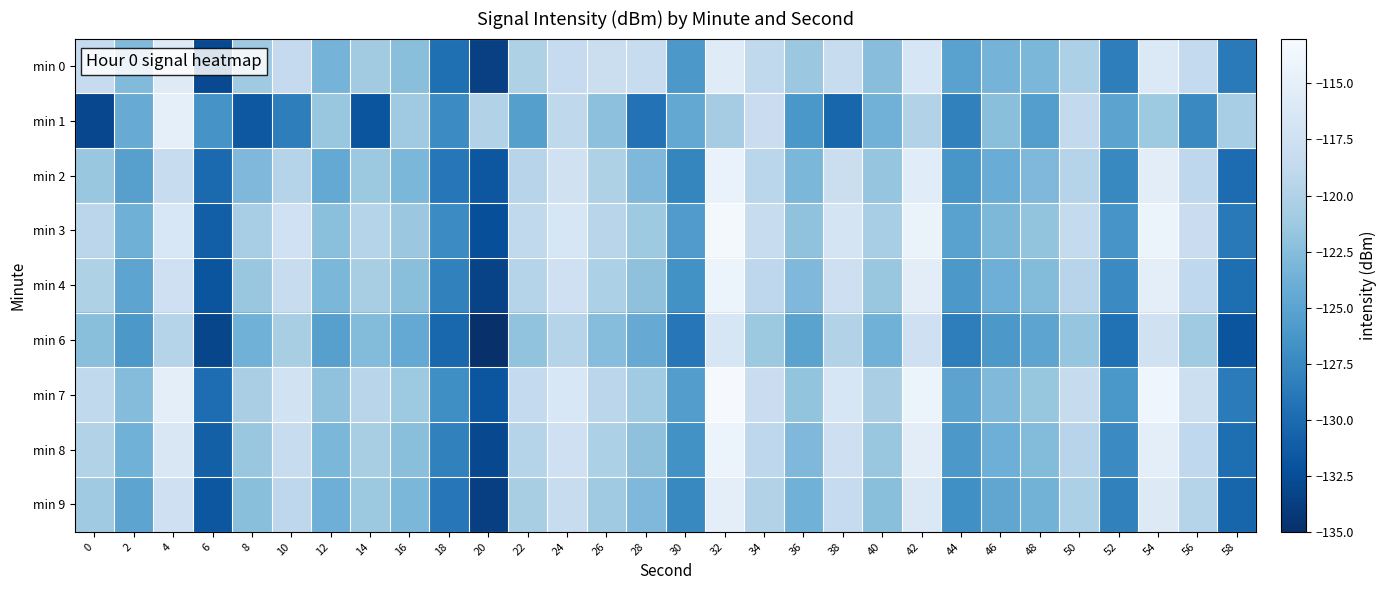

Which label corresponds to the smallest value in the chart?

20